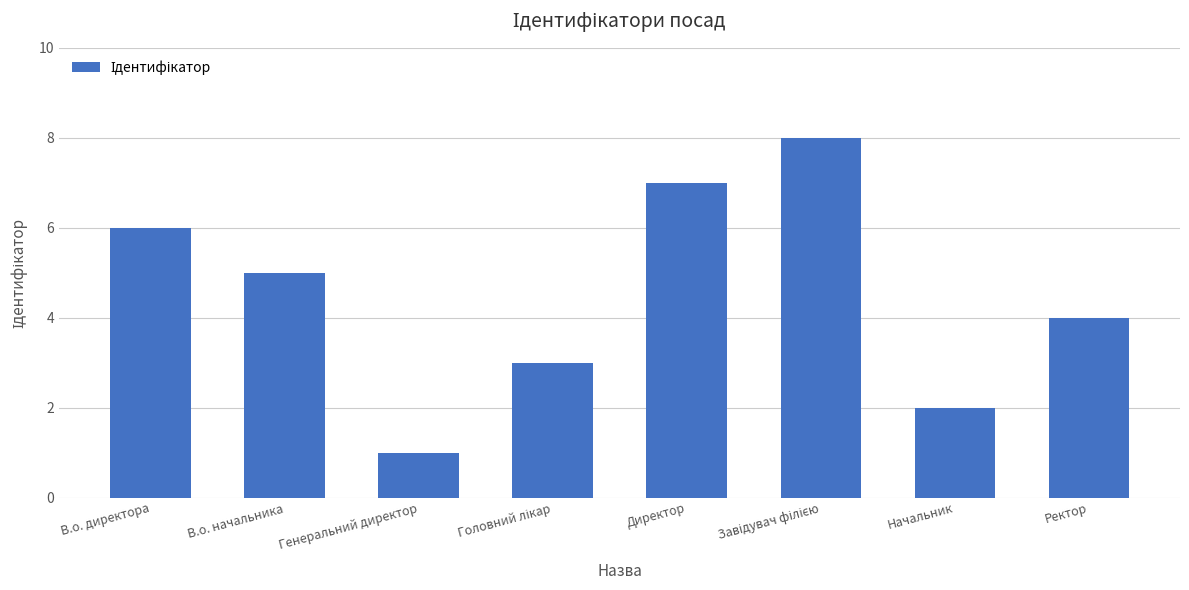

The value at В.о. начальника is 5. True or false?

True